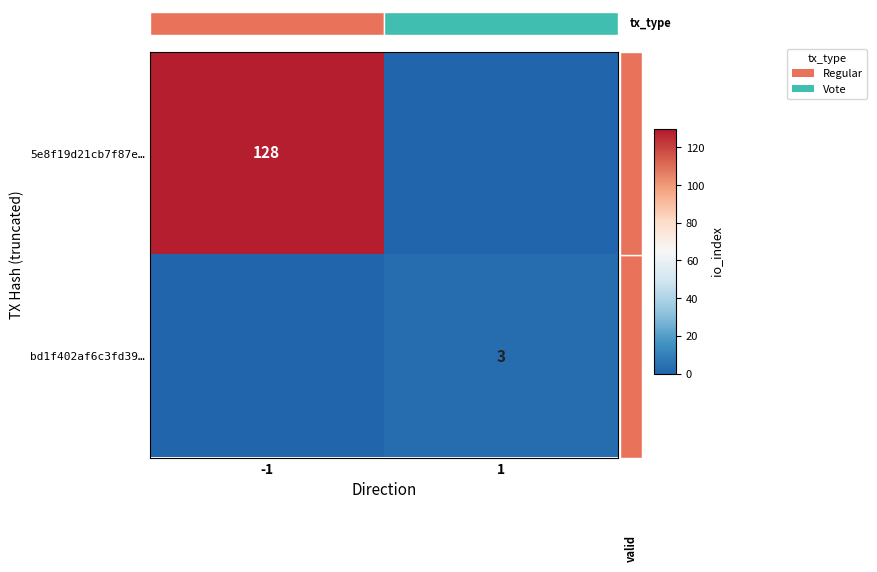

Between -1 and 1, which series saw the biggest shift?

5e8f19d21cb7f87e…